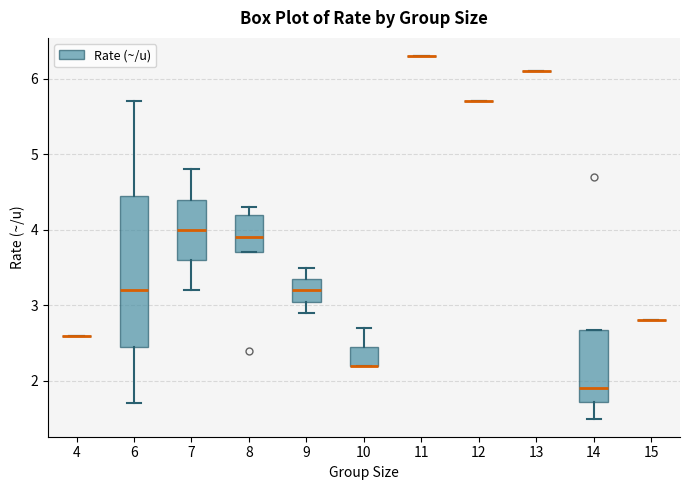

Where is the upper edge of the box at x = 6 on the y-axis? The values are not printed on the chart, so give them approximately, as read against the axis.

4.5